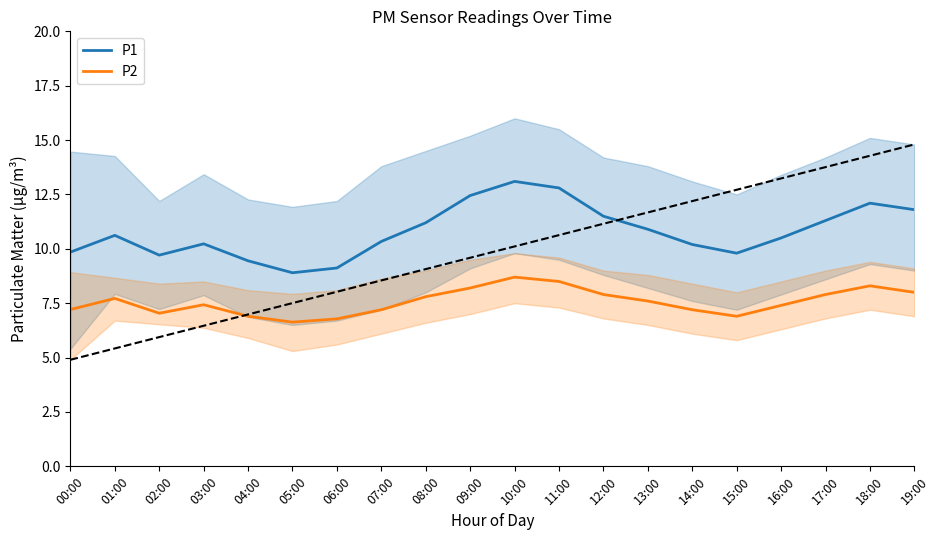

Reading right to left, what are all the values shown in this chart?

P1: 11.8	12.1	11.3	10.5	9.8	10.2	10.9	11.5	12.8	13.1	12.4	11.2	10.3	9.1	8.9	9.4	10.2	9.7	10.6	9.8
P2: 8.0	8.3	7.9	7.4	6.9	7.2	7.6	7.9	8.5	8.7	8.2	7.8	7.2	6.8	6.6	6.9	7.4	7.0	7.7	7.2